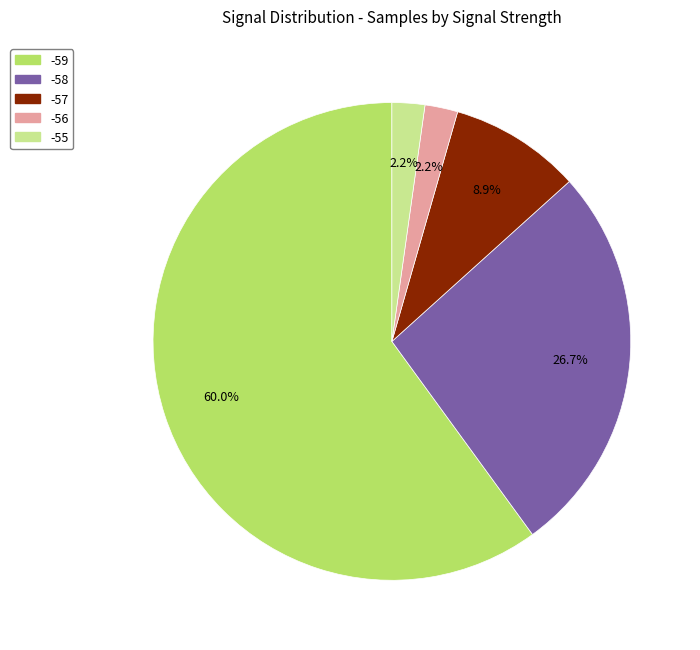

What percentage is the -55 slice, to the nearest percent?

2%